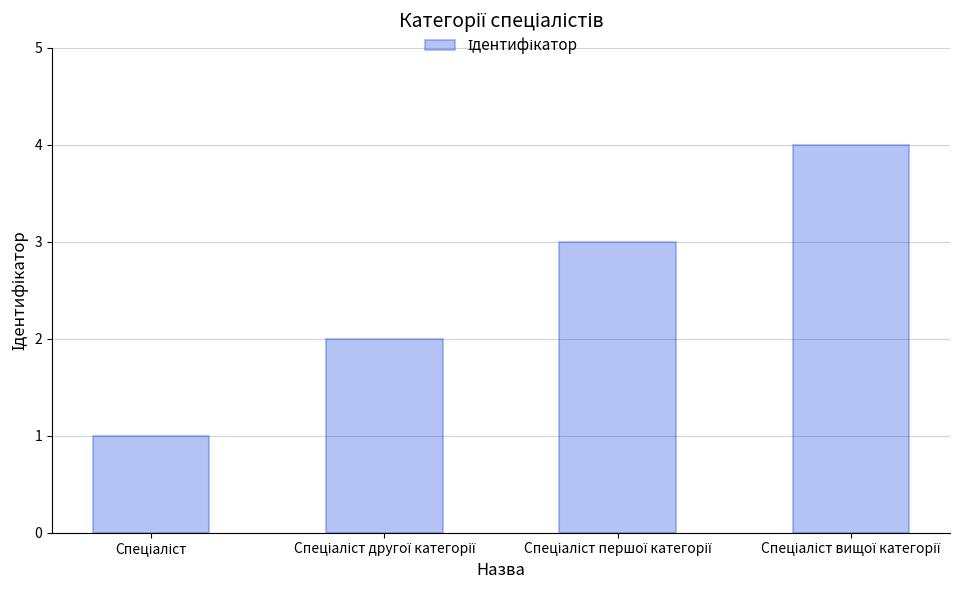

What is the greatest value displayed?

4